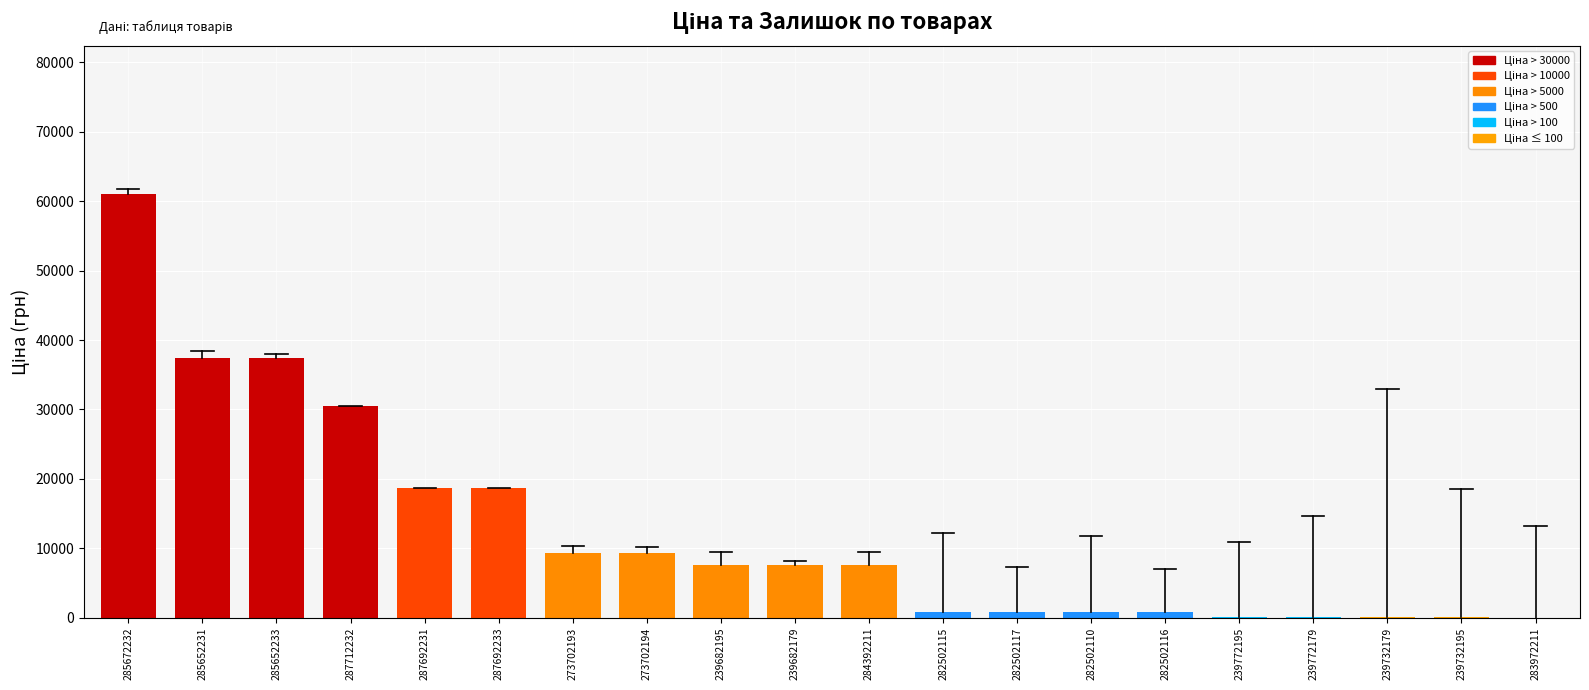

What is the sum of the values at 239732195 and 282502117?

869.7